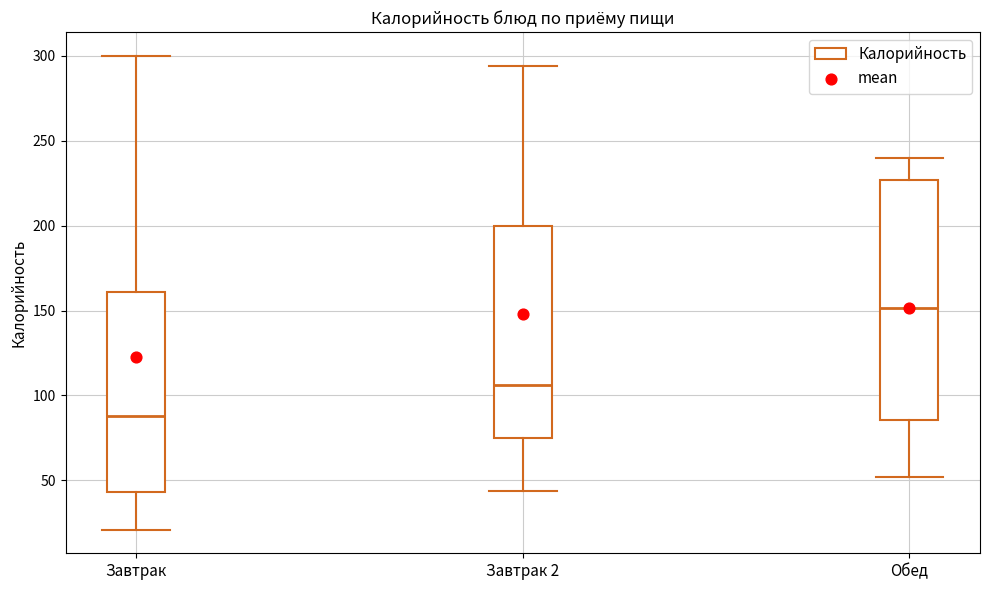

Which box's median line is the lowest?

Завтрак